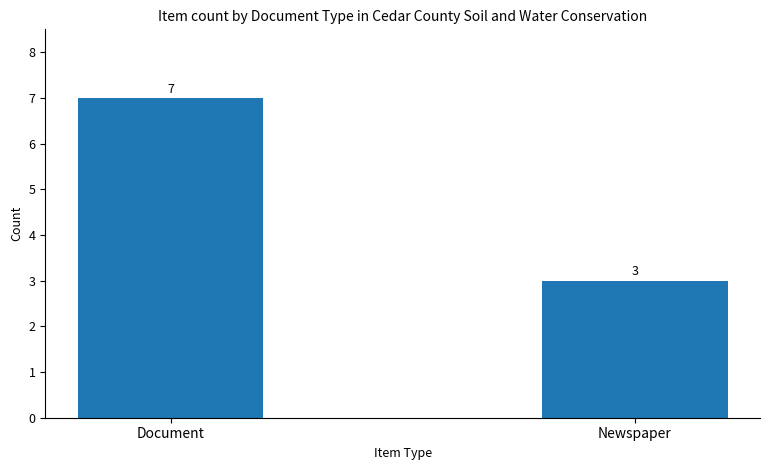

How many values are between 3 and 7?

2